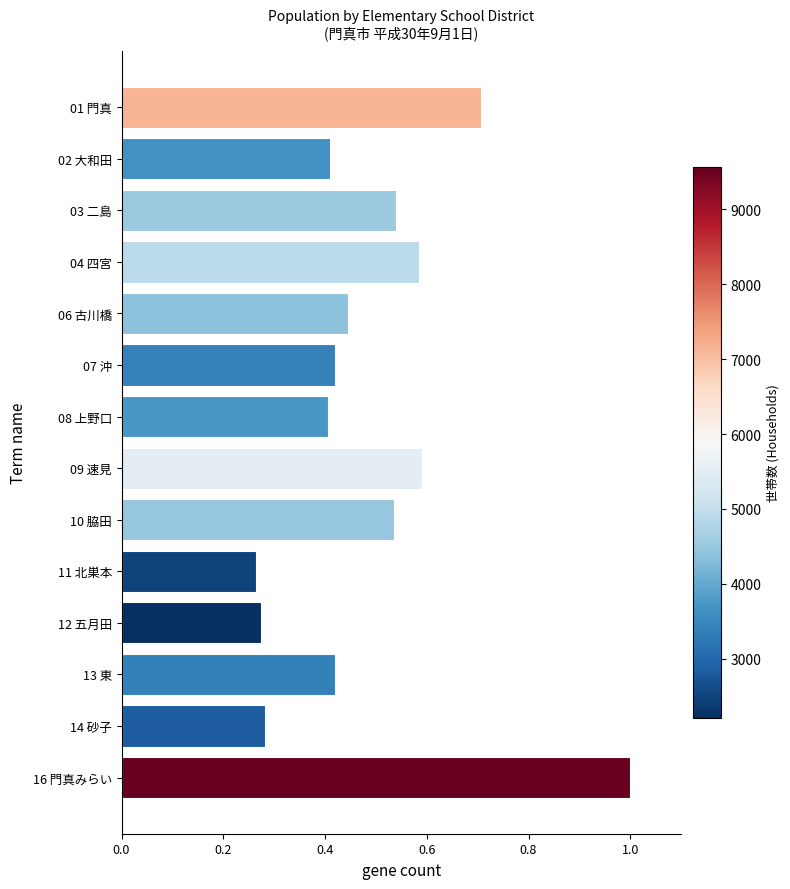

Between 02 大和田 and 10 脇田, which is larger?

10 脇田